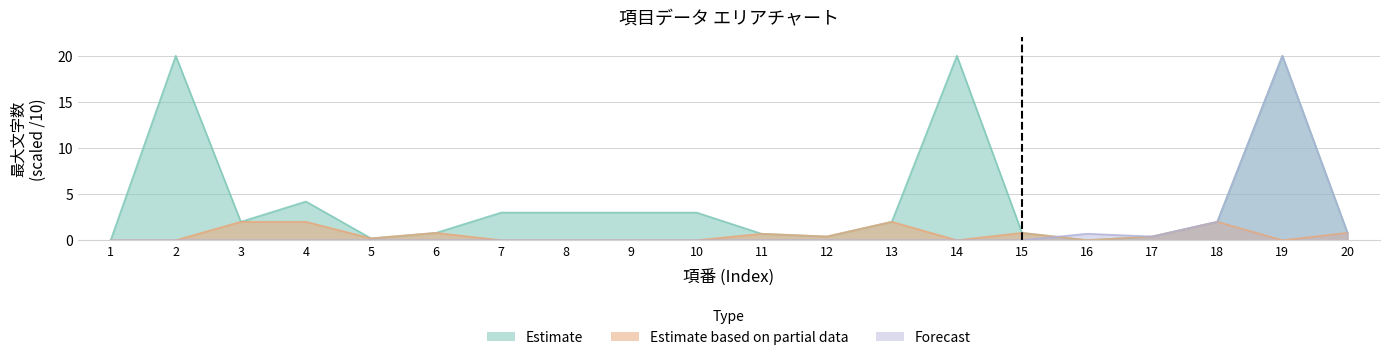

What is the difference between the second highest and second lowest values in the Estimate based on partial data series?

2.0